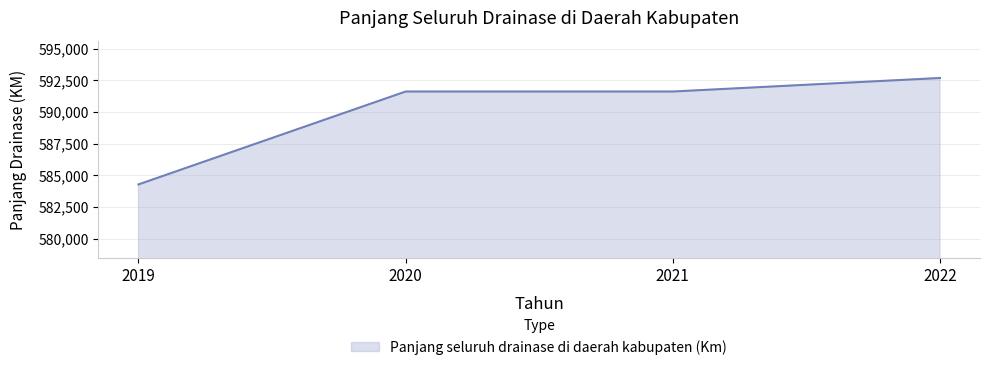

True or false: the data shows 591623.0 at 2021.

True